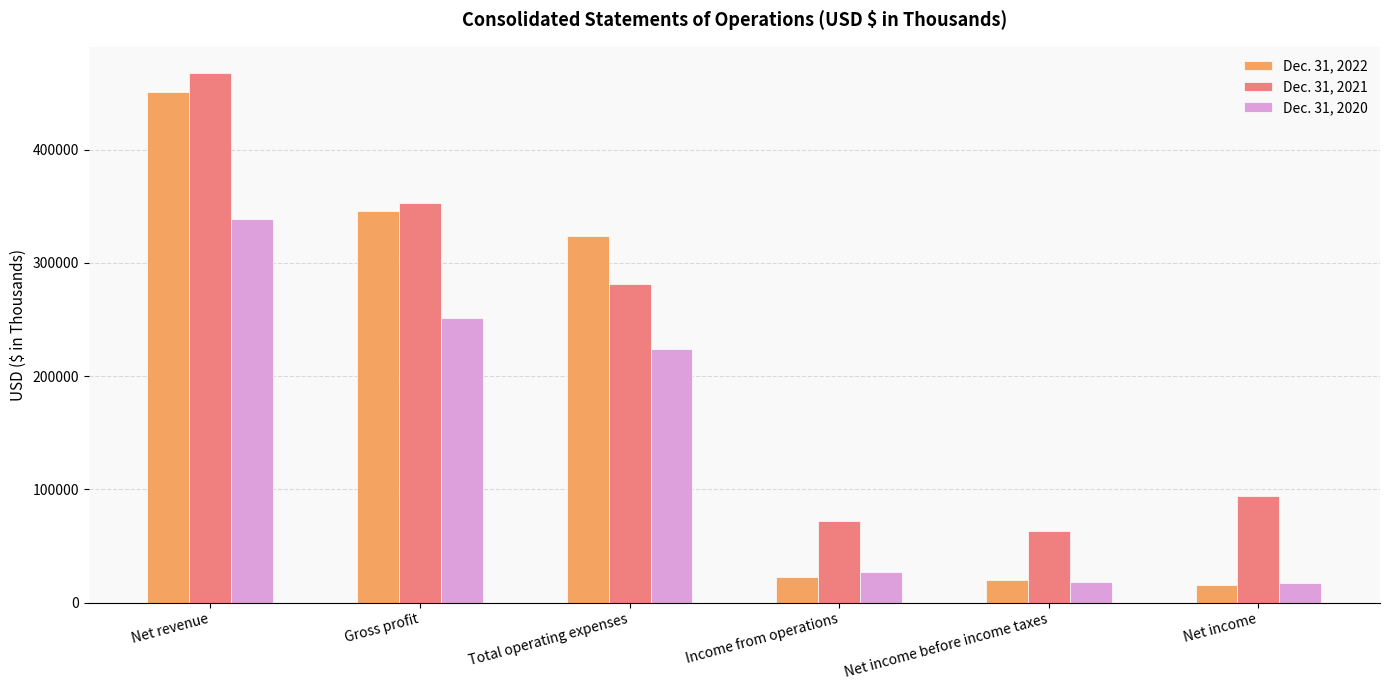

How many distinct data groups are displayed?

3